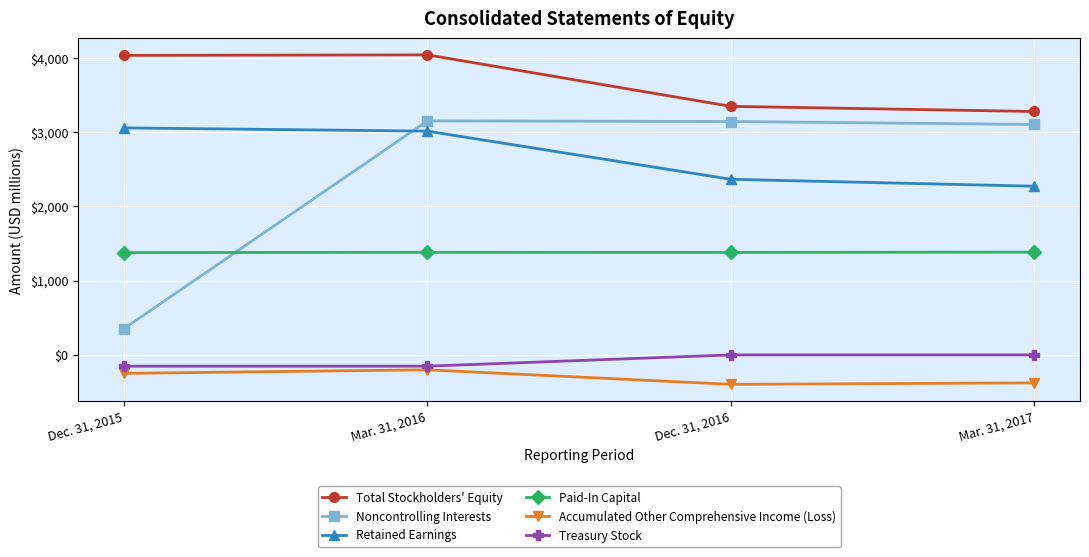

True or false: Retained Earnings has a value of 2365 at Dec. 31, 2016.

True